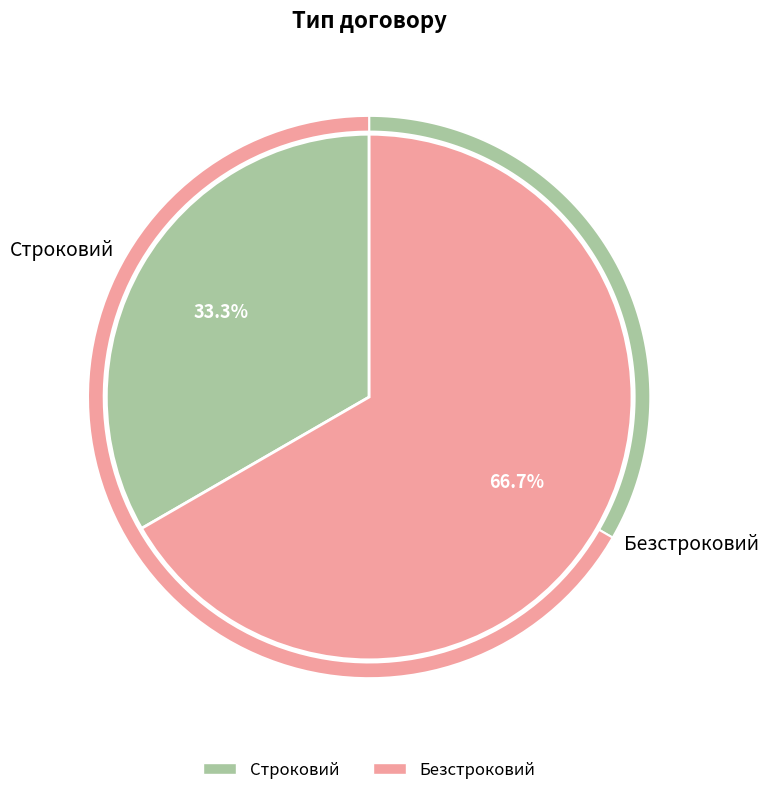

True or false: Строковий accounts for 22% of the total.

False